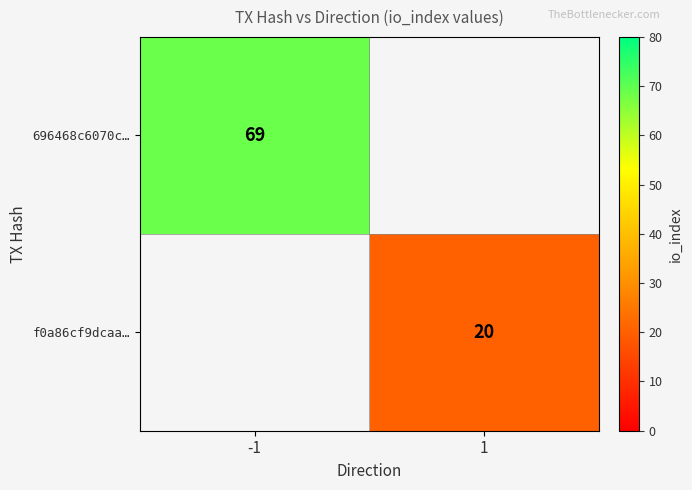

True or false: f0a86cf9dcaa… has a value of 20 at 1.

True